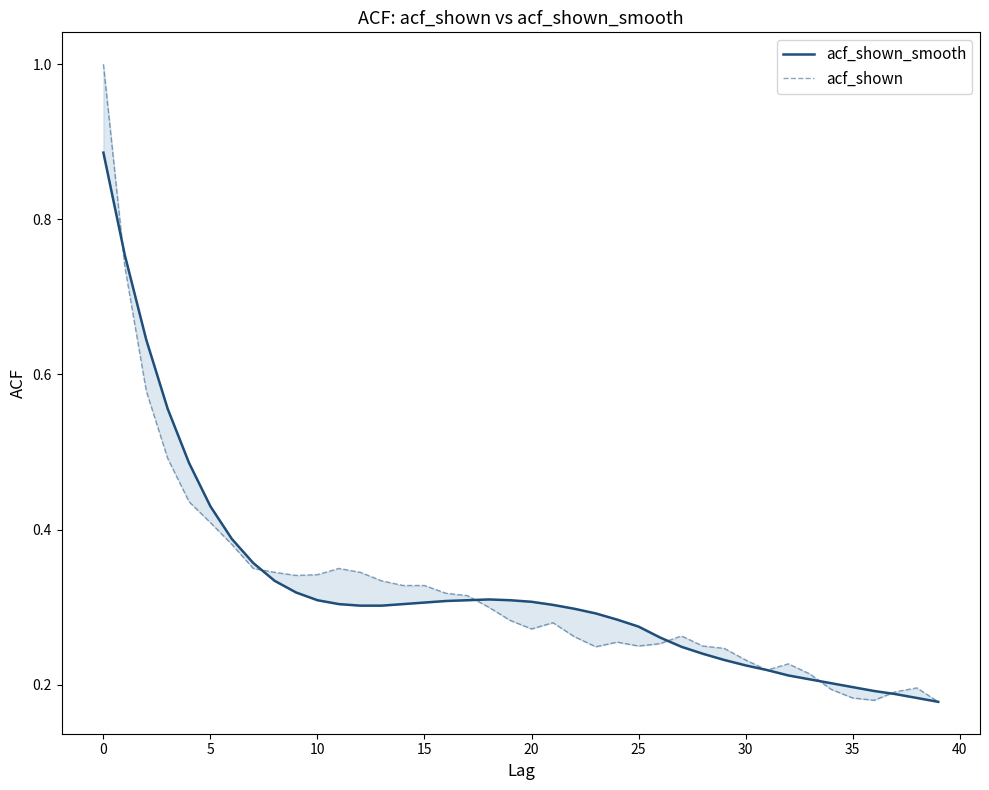

Which label corresponds to the smallest value in the chart?

39